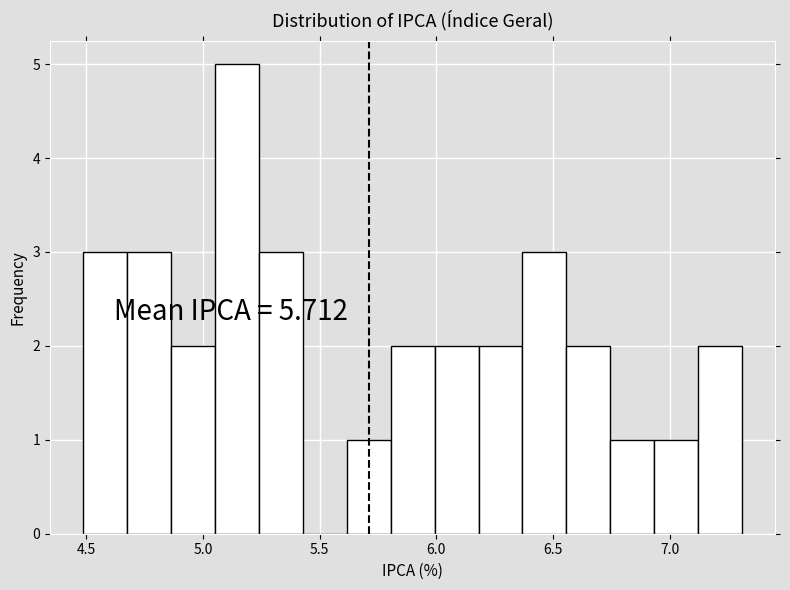

Read against the x-axis, roughly where is the centre of the tallest bar?

5.15